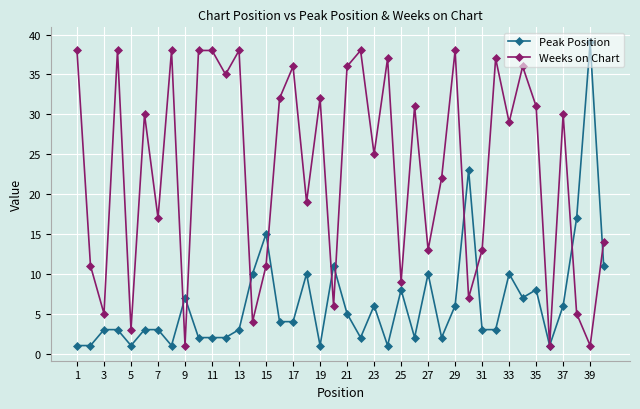

What is the sum of all Peak Position values?

257